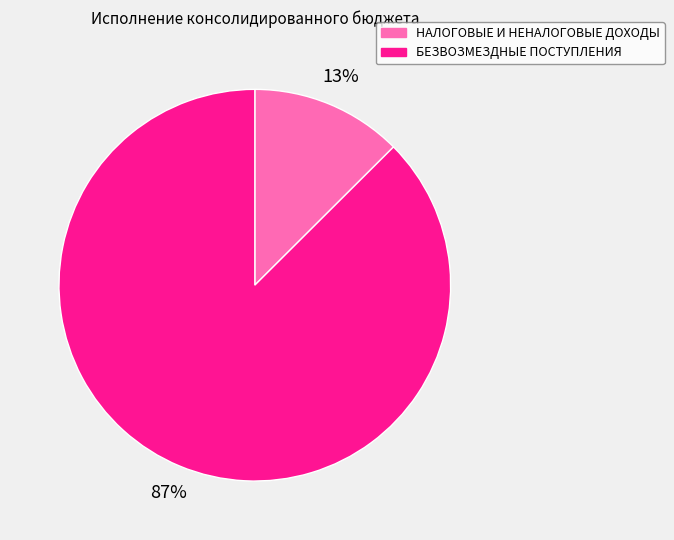

Rank the categories by value from lowest to highest.

НАЛОГОВЫЕ И НЕНАЛОГОВЫЕ ДОХОДЫ, БЕЗВОЗМЕЗДНЫЕ ПОСТУПЛЕНИЯ